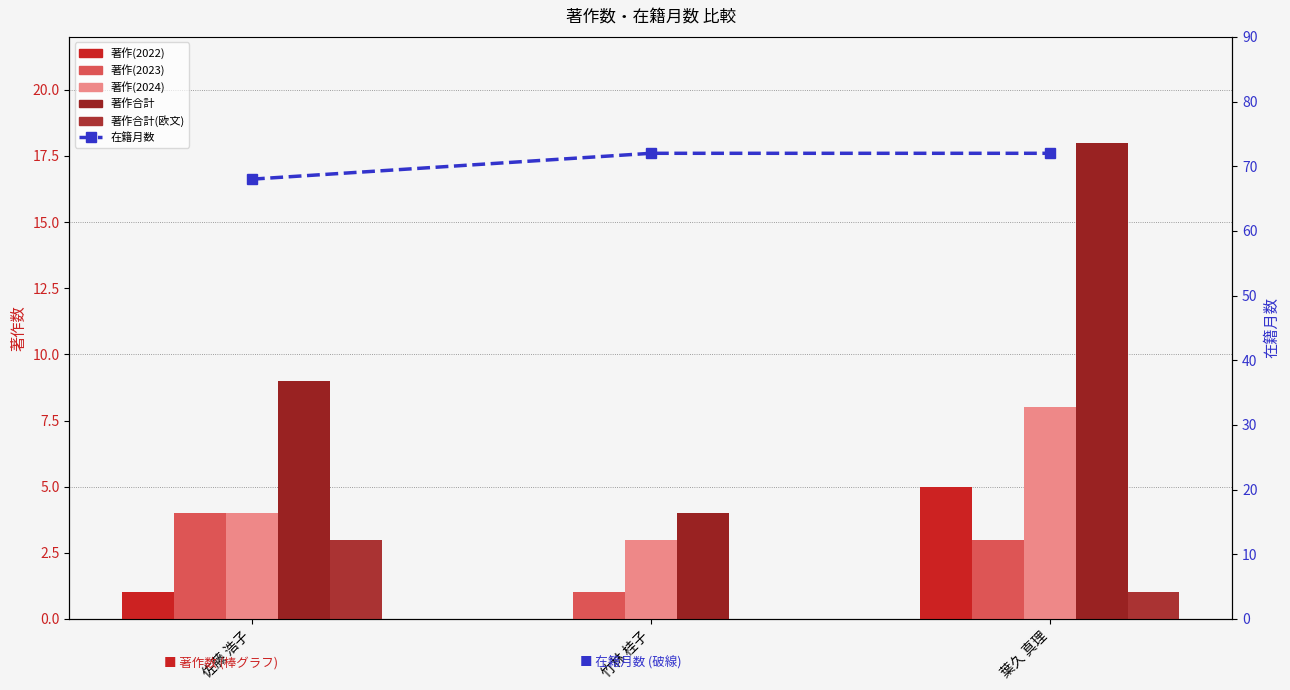

Is it true that 著作(2023) equals 4 at 佐藤 浩子?

True